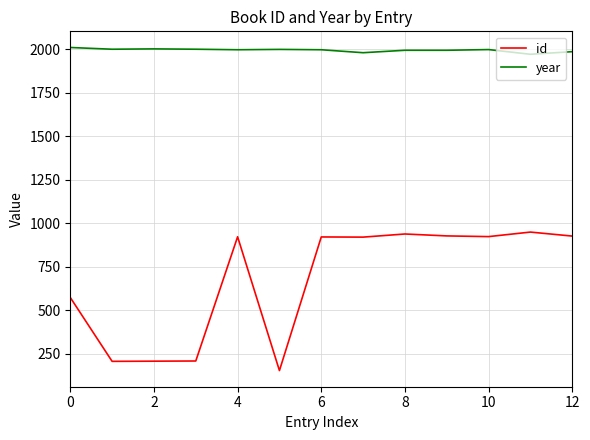

Which series has the largest total across all categories?

year